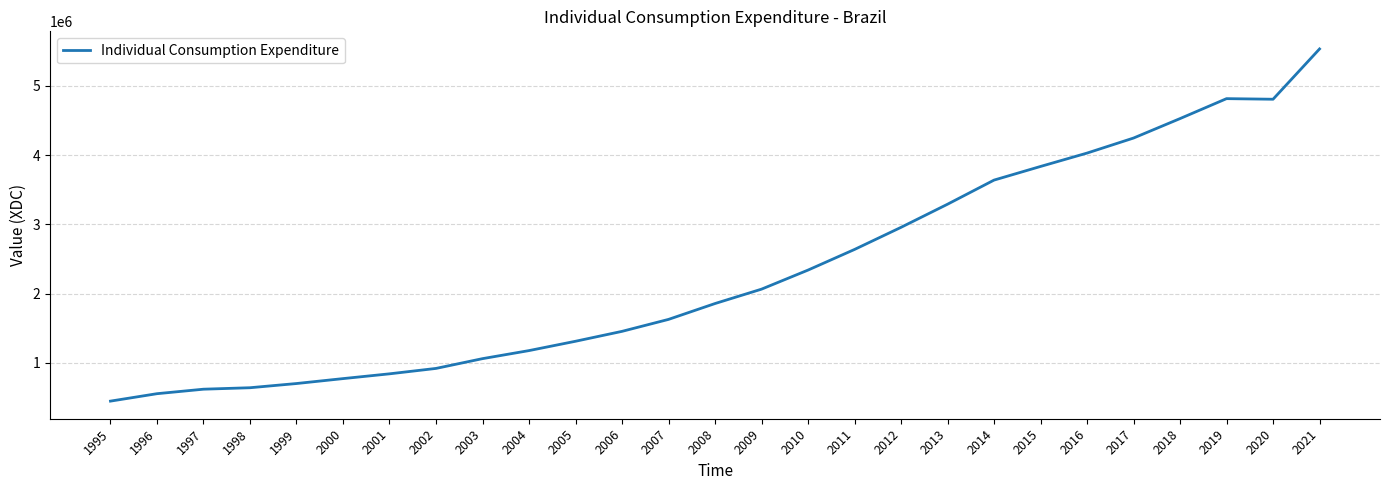

Approximately how many times larger is the value at 2008 compared to 2004?

1.6